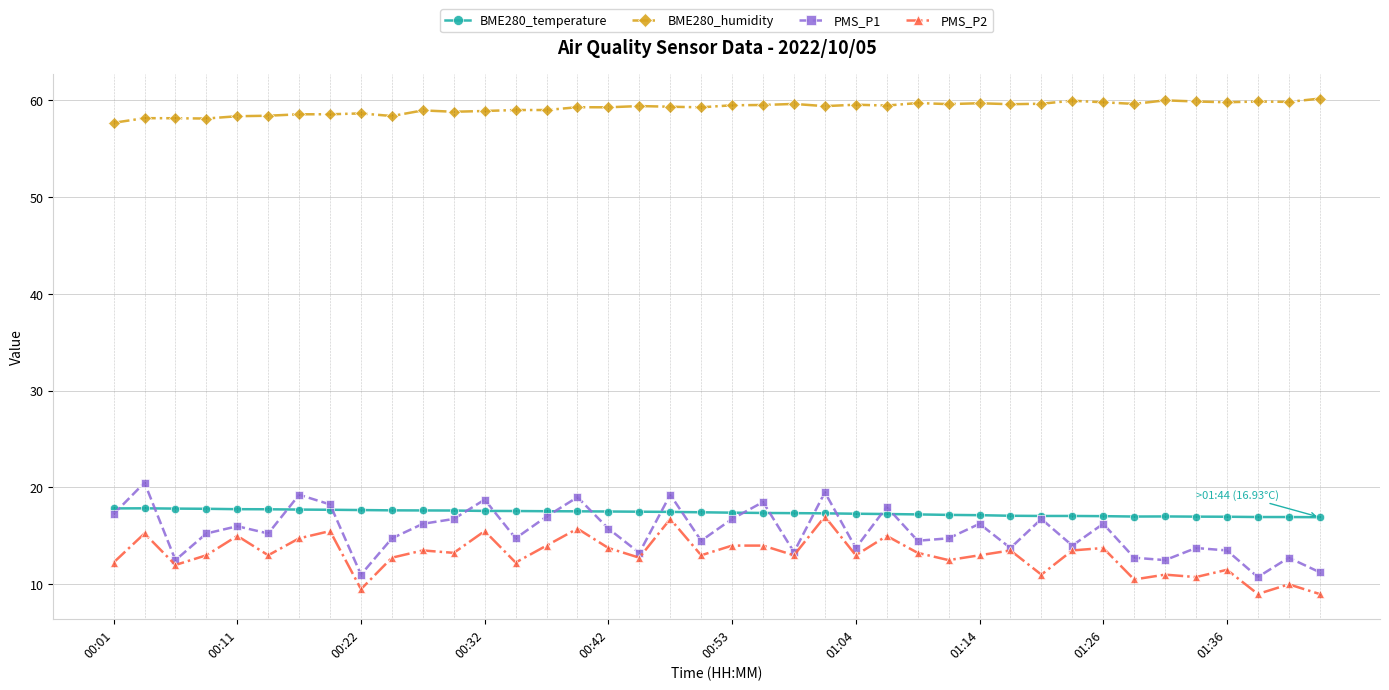

True or false: BME280_humidity has more than 2 points higher than both neighbors.

True